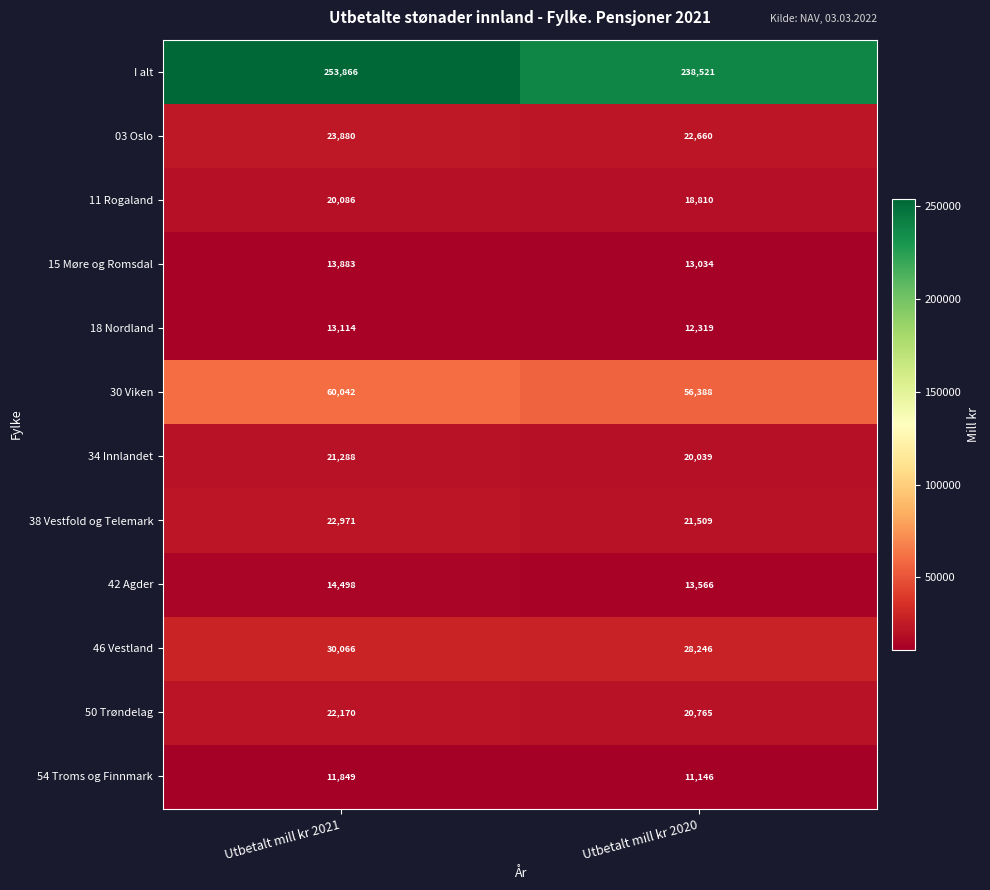

Rank the series by their maximum value, from lowest to highest.

54 Troms og Finnmark, 18 Nordland, 15 Møre og Romsdal, 42 Agder, 11 Rogaland, 34 Innlandet, 50 Trøndelag, 38 Vestfold og Telemark, 03 Oslo, 46 Vestland, 30 Viken, I alt